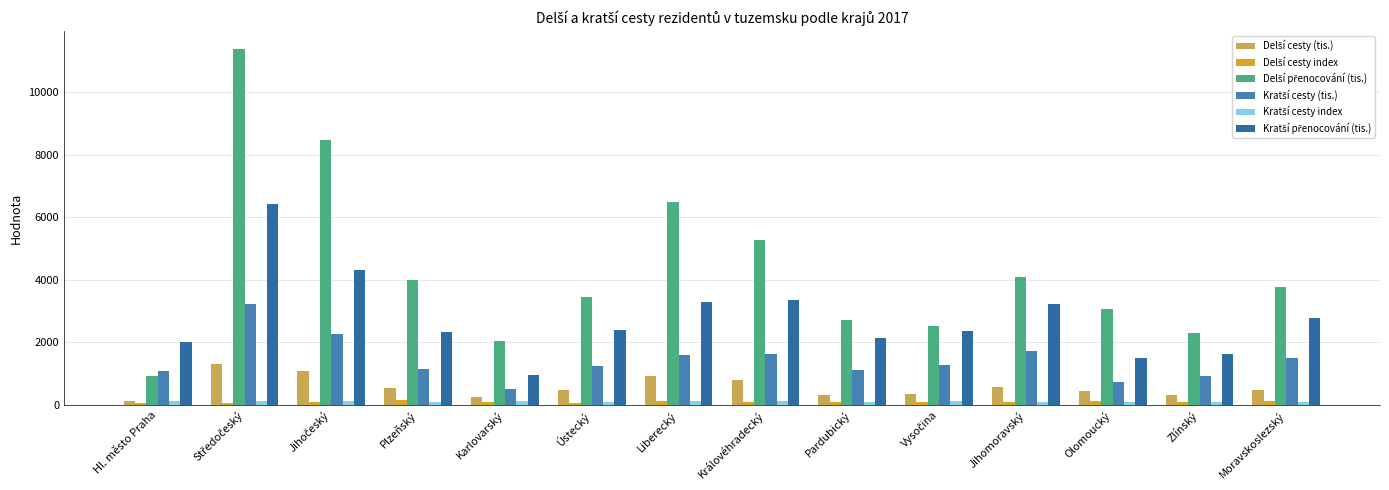

How many series are shown in this chart?

6